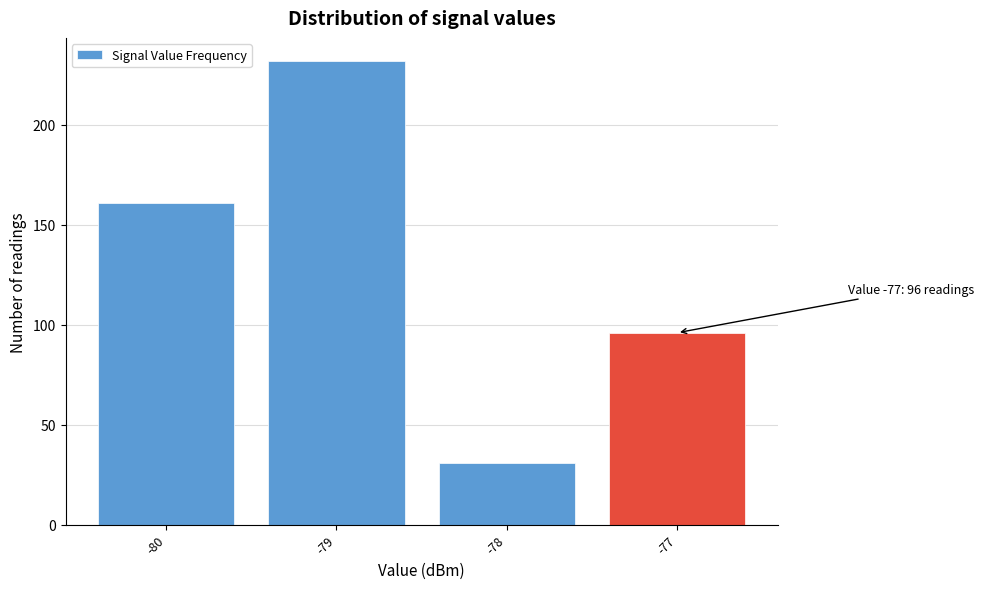

Reading left to right, transcribe all the data shown in this chart.

-80=161	-79=232	-78=31	-77=96